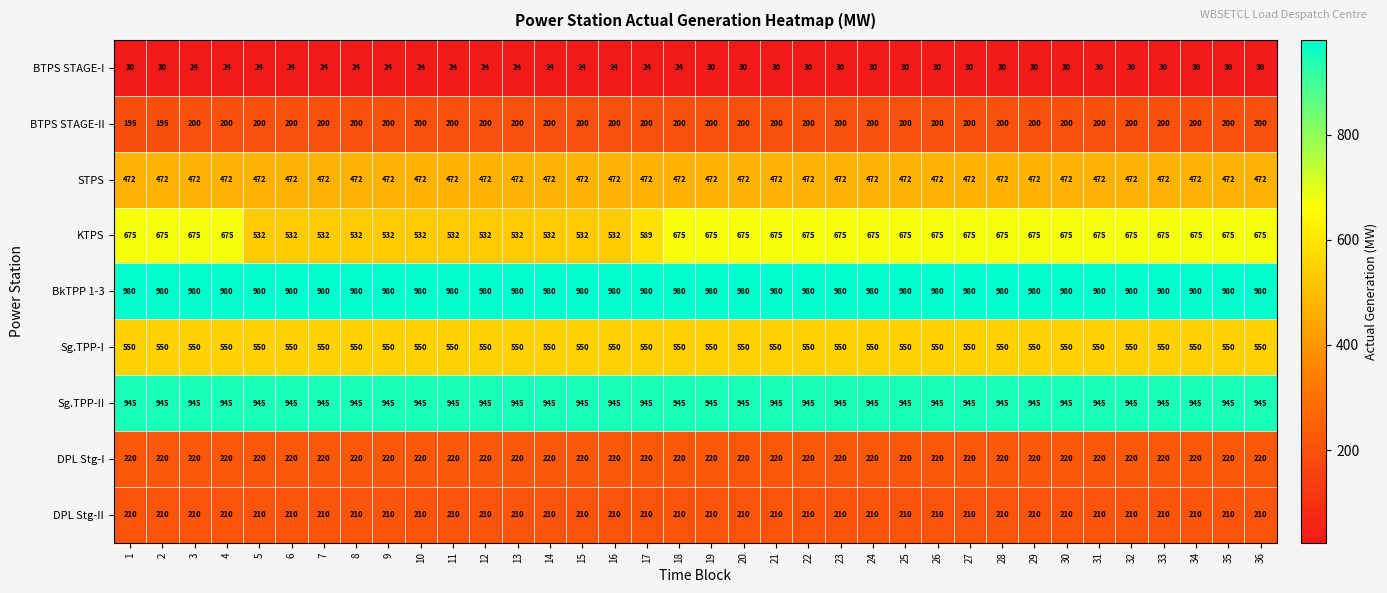

What is the sum of the DPL Stg-II values at 31 and 13?

420